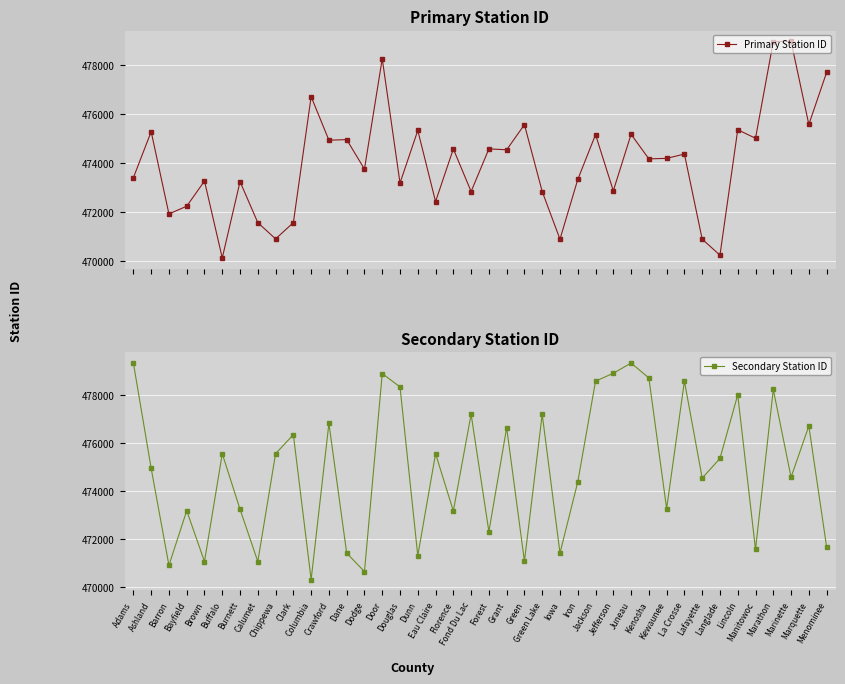

What is the value of the Primary Station ID point at the 2nd from the left?

475286